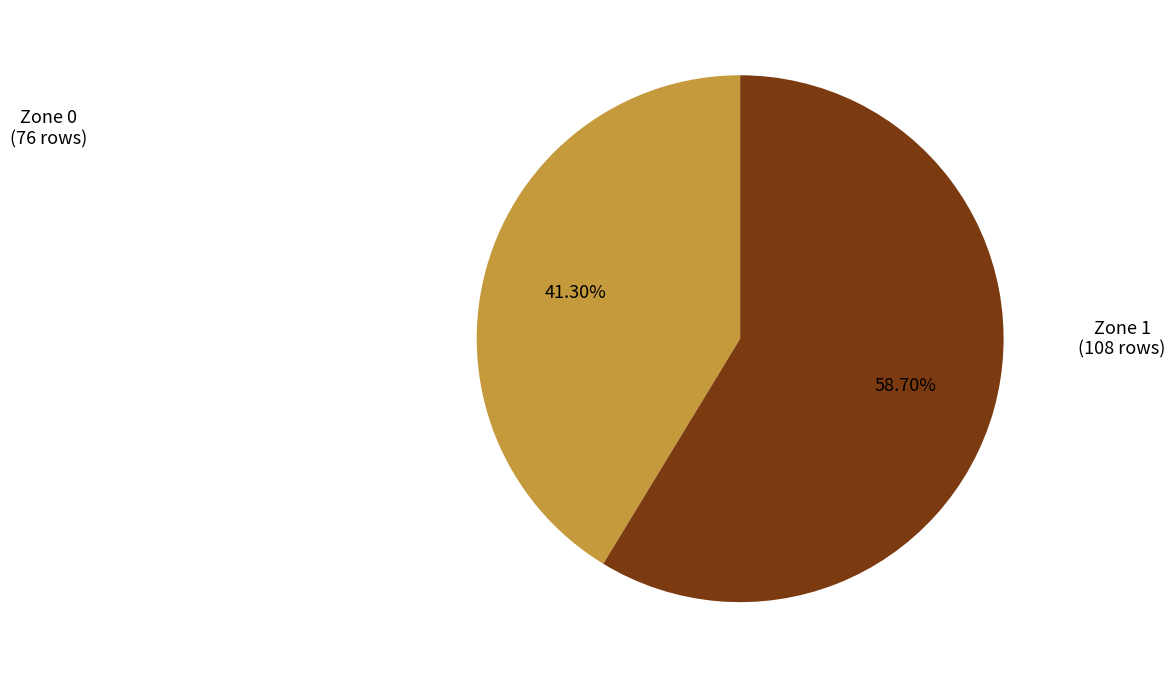

What is the majority slice?

Zone 1